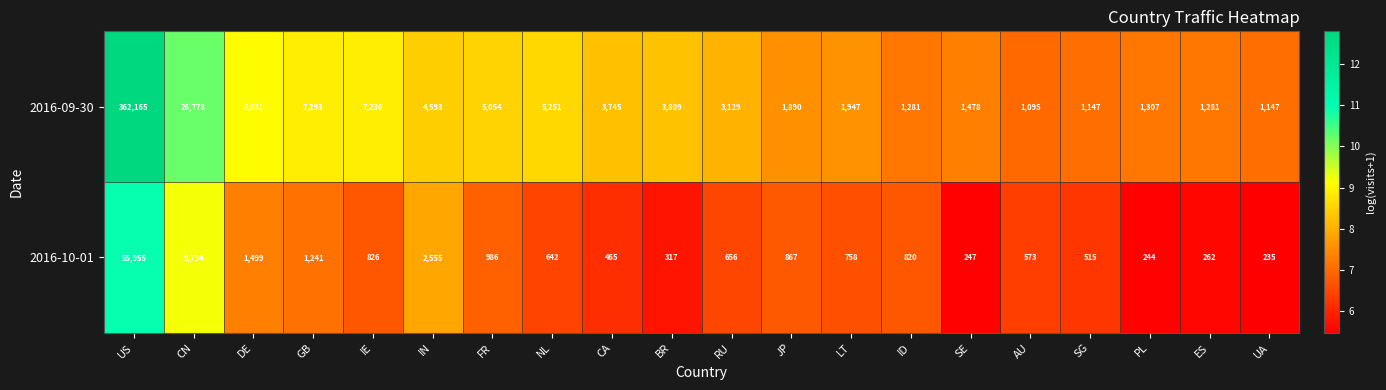

What is the average value of the 2016-10-01 series?

3973